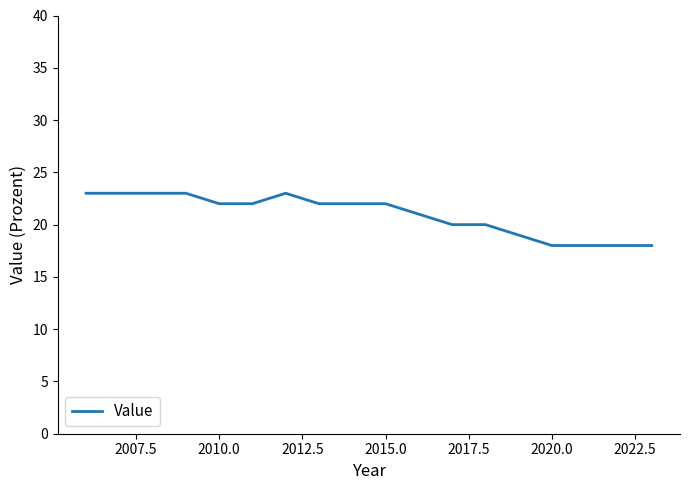

What is the difference between the second highest and second lowest values?

5